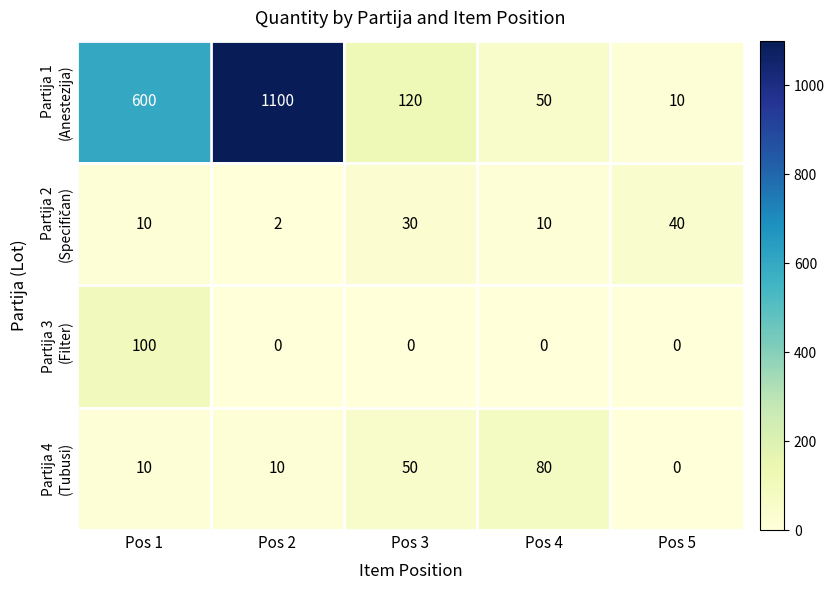

At which category is the sum across all series the highest?

Pos 2